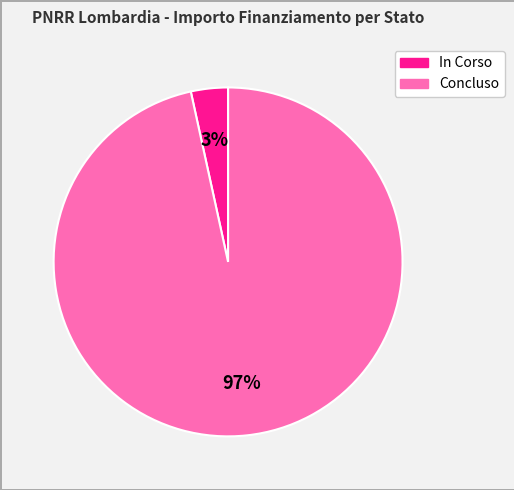

Which slice represents more than half of the pie?

Concluso